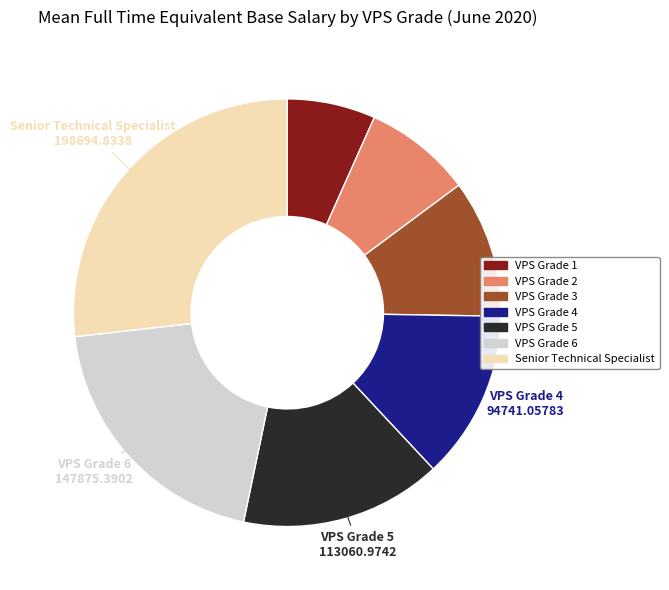

Combined, do VPS Grade 6 and VPS Grade 1 account for over 50%?

No